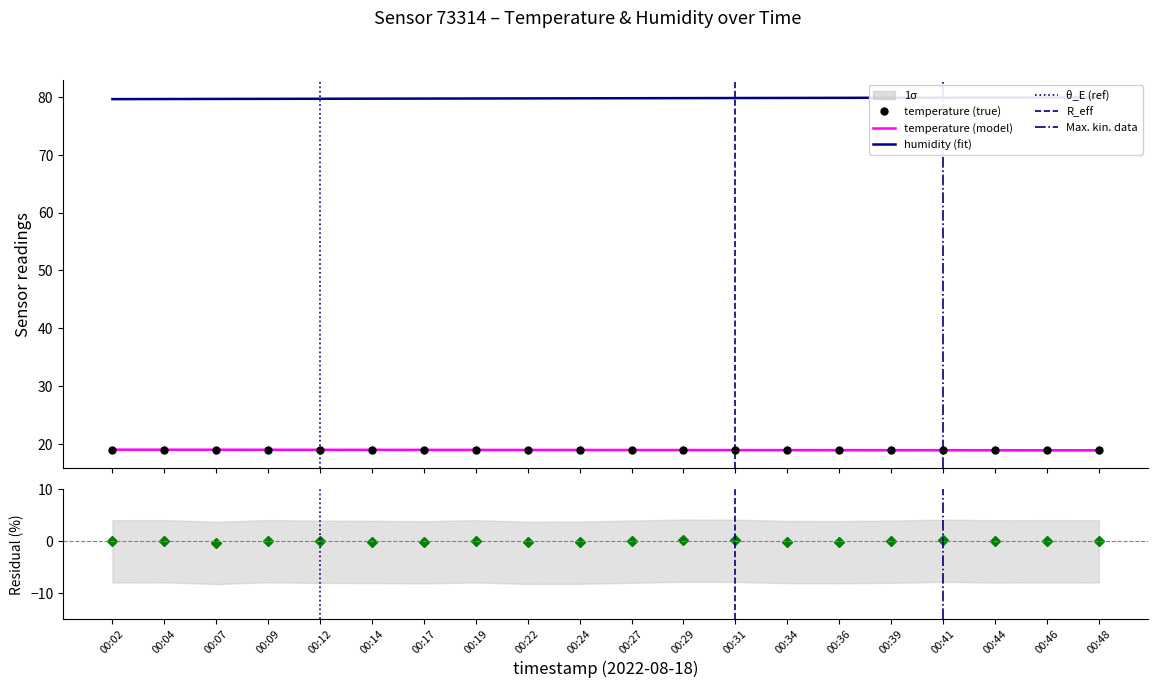

Which has a higher value, 00:34 or 00:04?

00:04